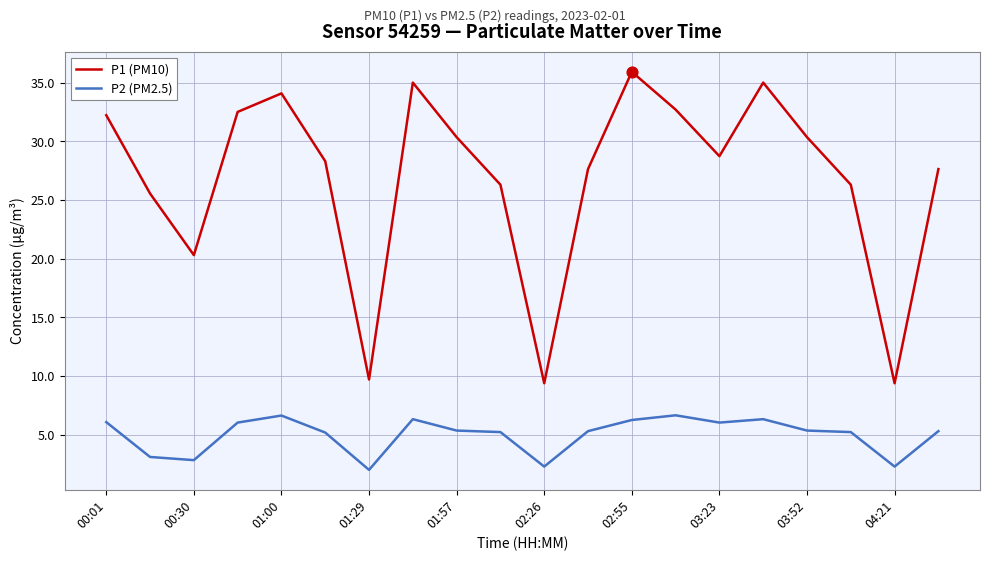

Which series has the largest total across all categories?

P1 (PM10)